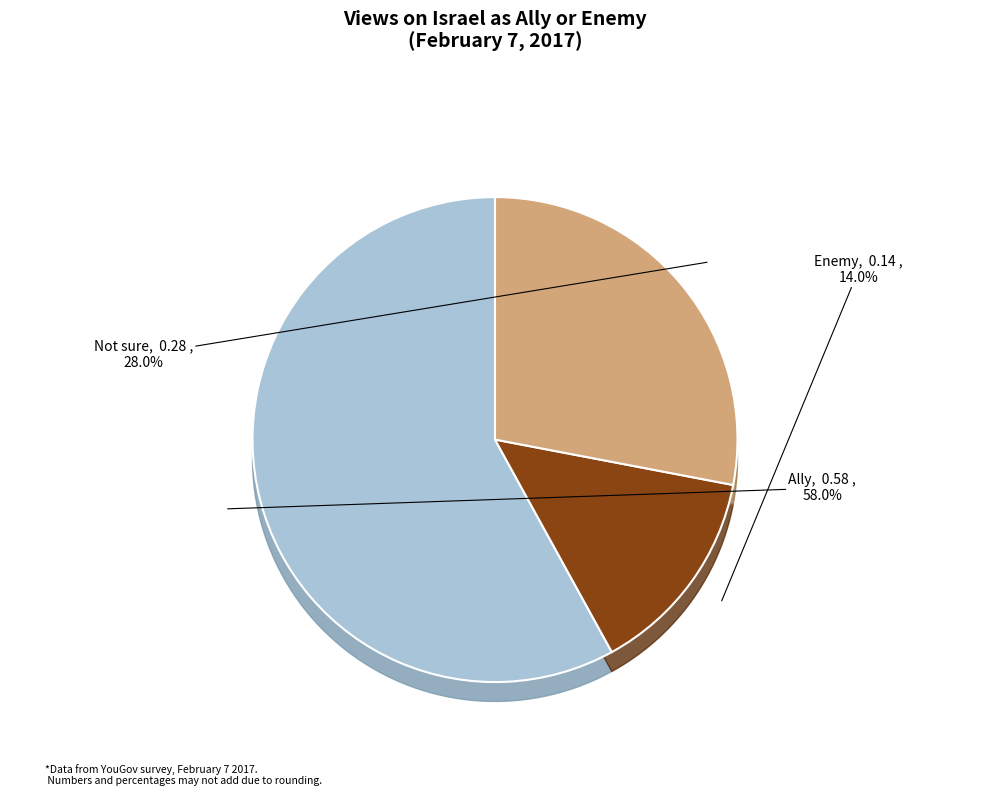

Is there any slice that represents more than half of the pie?

Yes